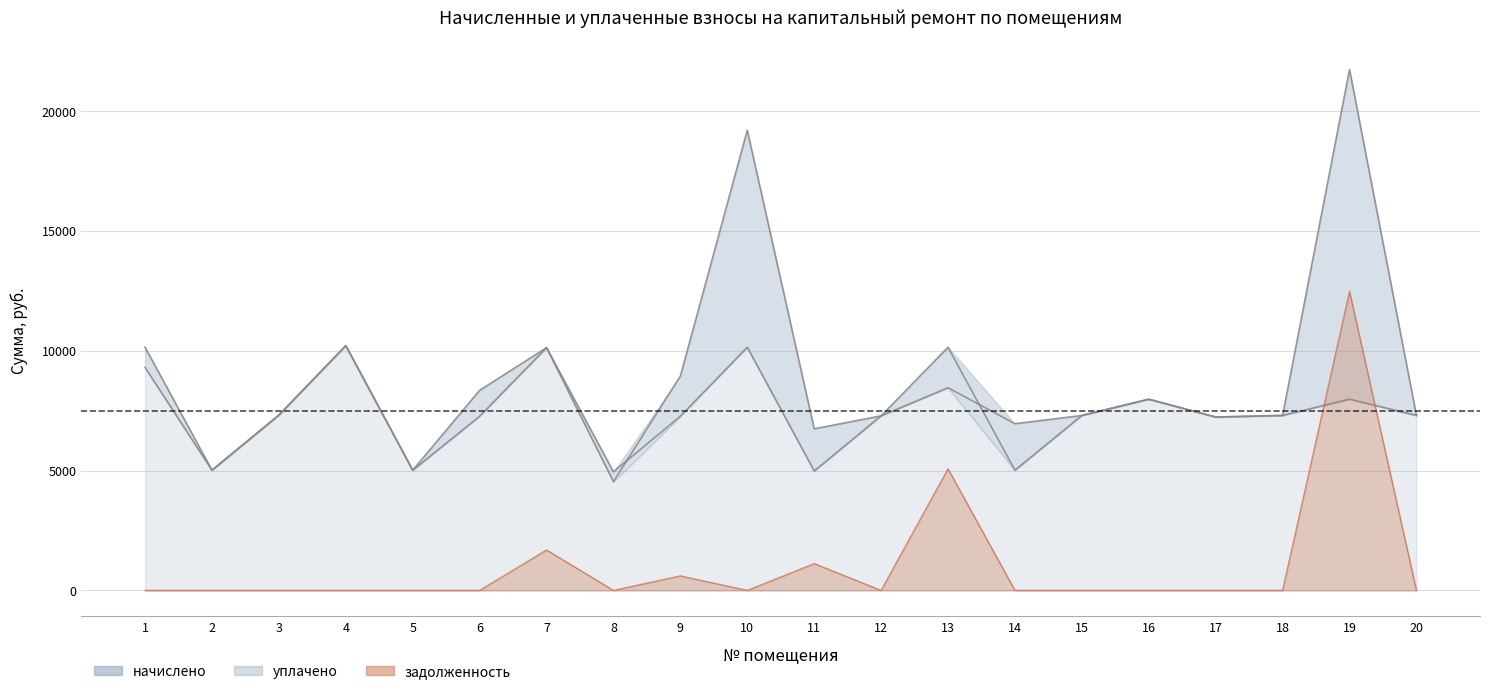

What is the total value across all series at 4?

20435.0